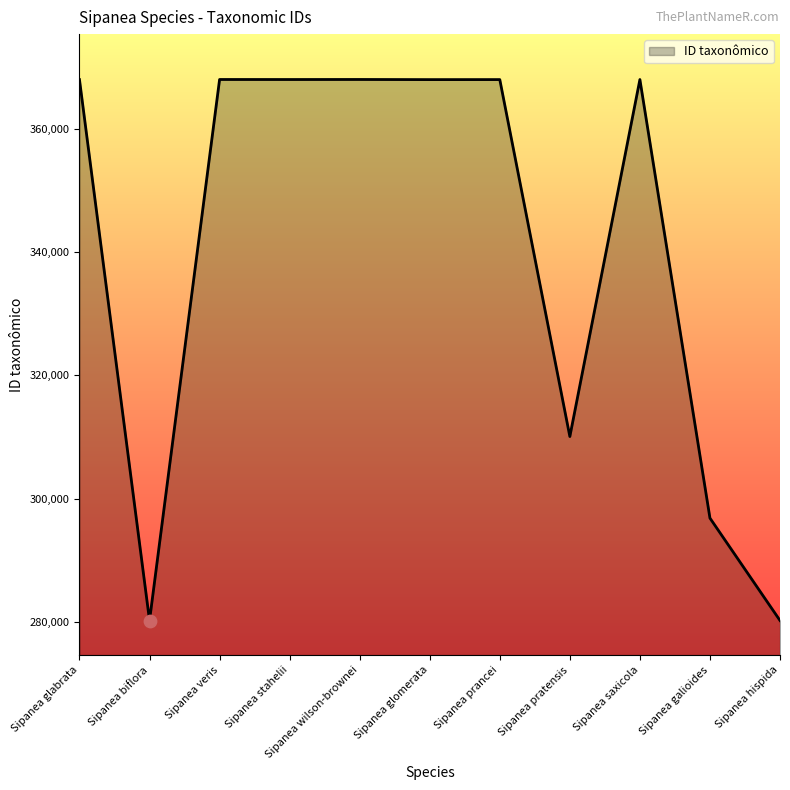

What is the ratio of the value at Sipanea prancei to the value at Sipanea stahelii?

1.0